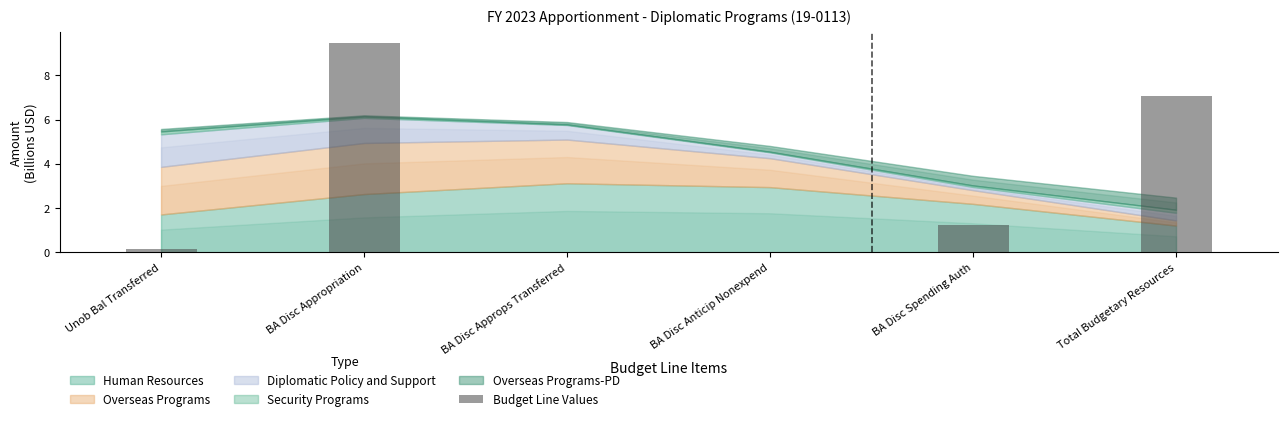

What is the sum of all values?

17.9